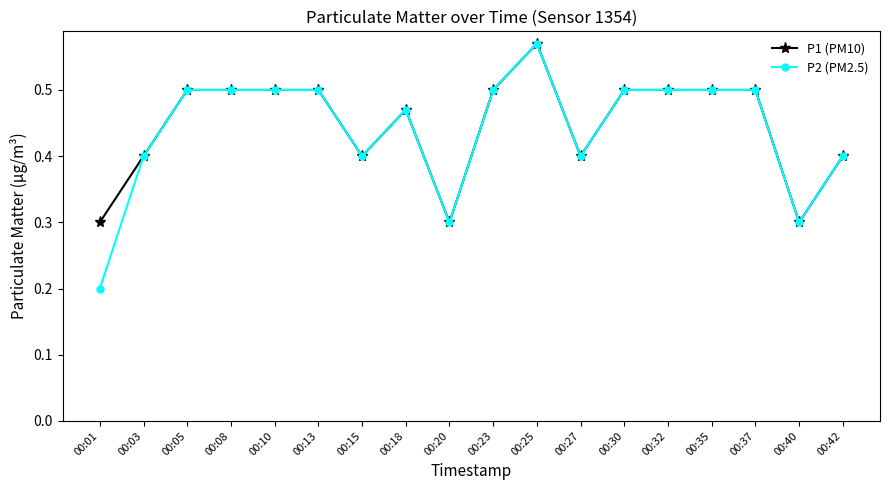

True or false: P1 (PM10) has more than 0 interior local peaks.

True